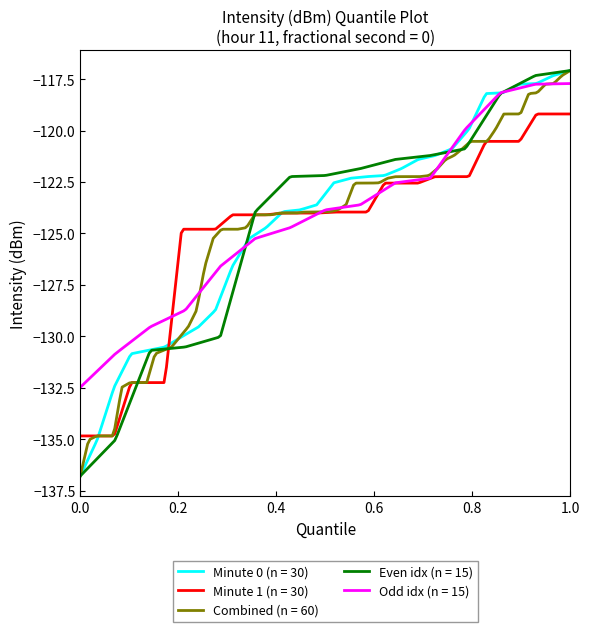

What is the minimum value for Odd idx (n = 15)?

-132.5